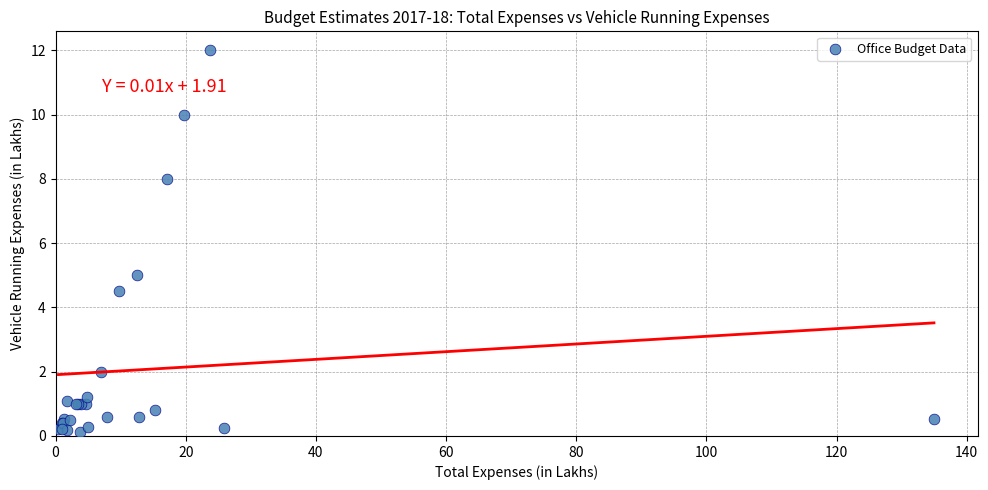

What Y value in the scatter plot is closest to 6?

5.0